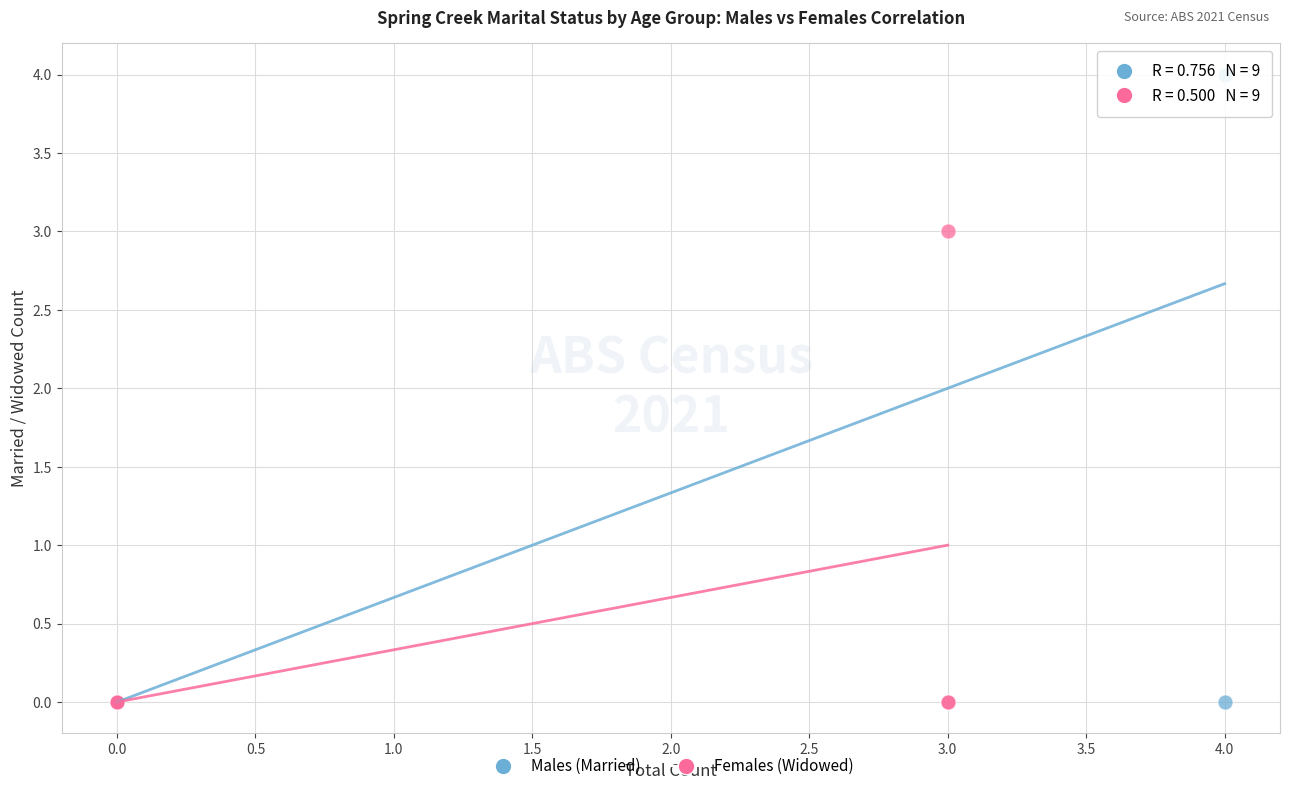

What are all the series names shown in the legend?

Males (Married), Females (Widowed)